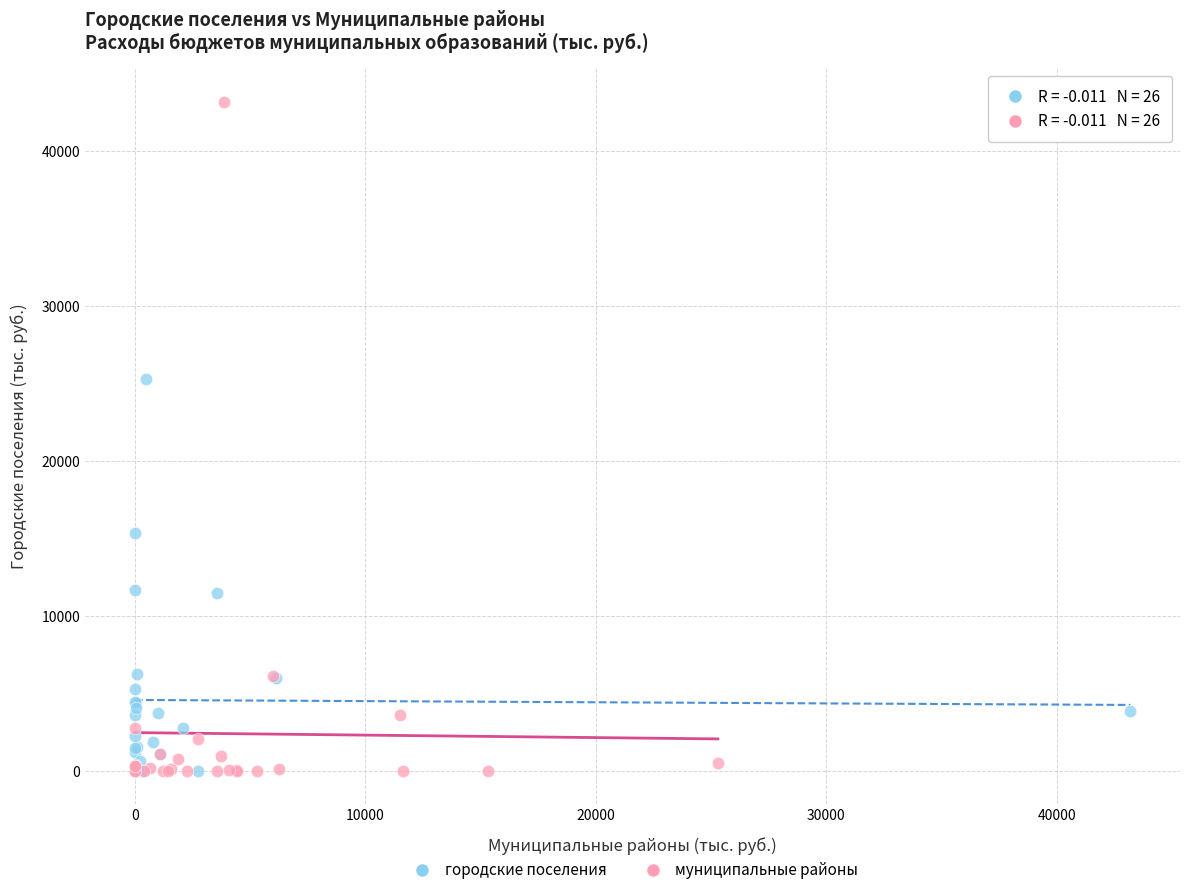

Which series has the widest spread of Y values?

муниципальные районы